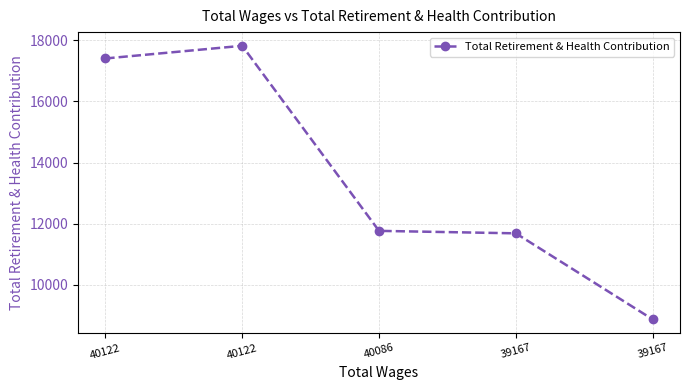

What is the value of the 4th point from the left?

11684